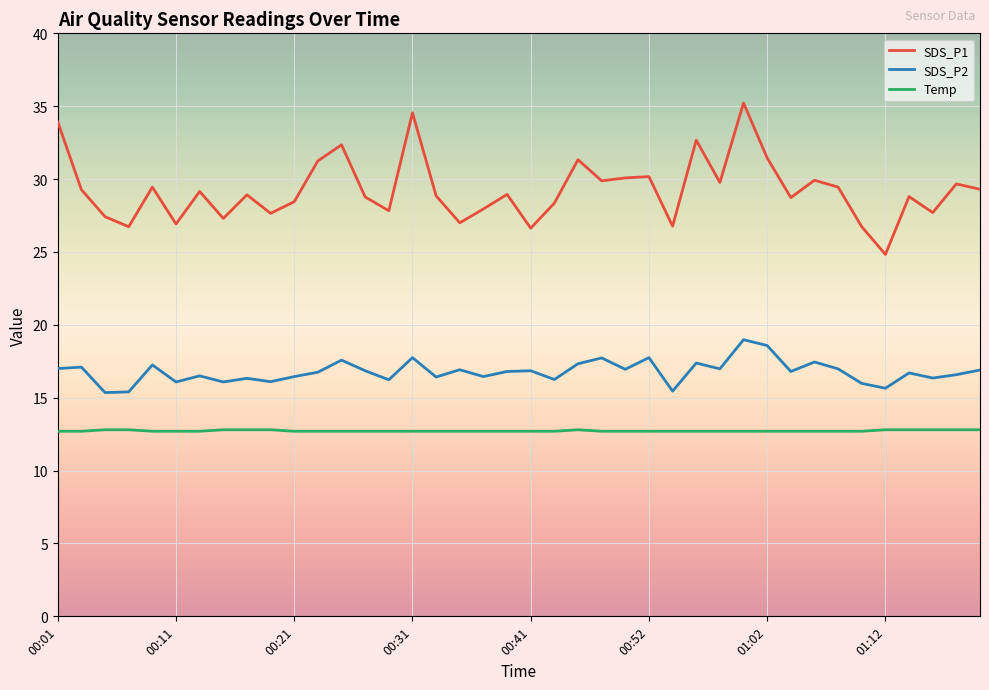

What is the difference between the maximum and minimum values in the SDS_P2 series?

3.6